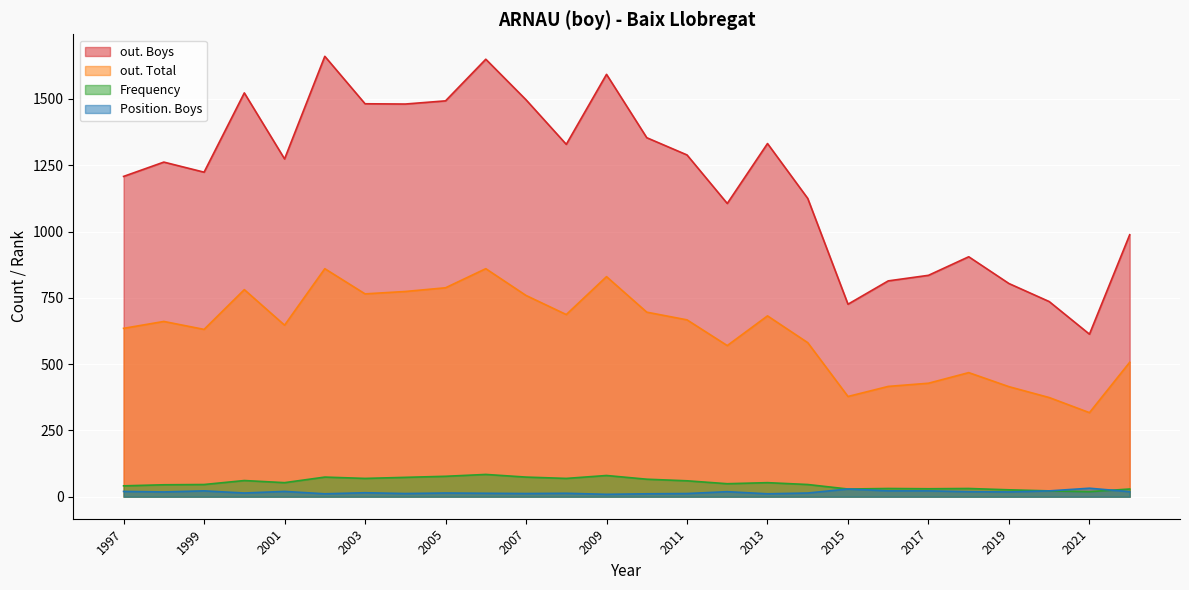

True or false: Position. Boys and out. Total intersect in this chart.

False